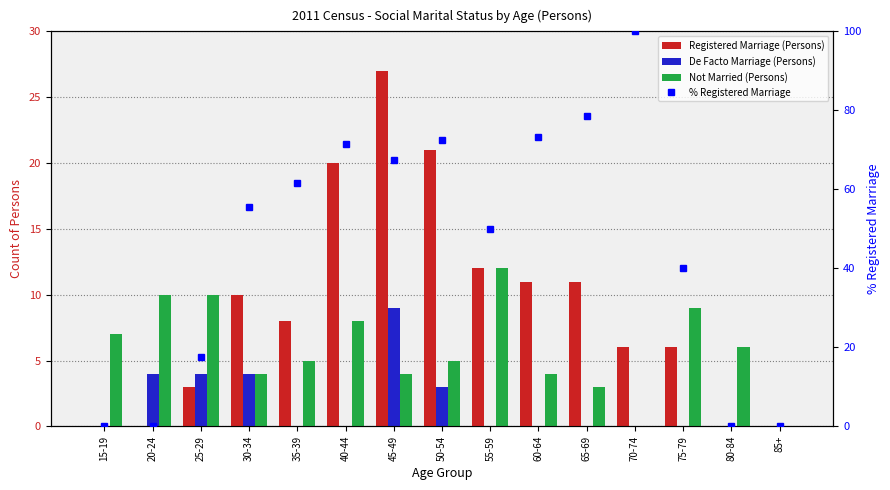

What is the sum of the % Registered Marriage values at 60-64 and 20-24?

73.3